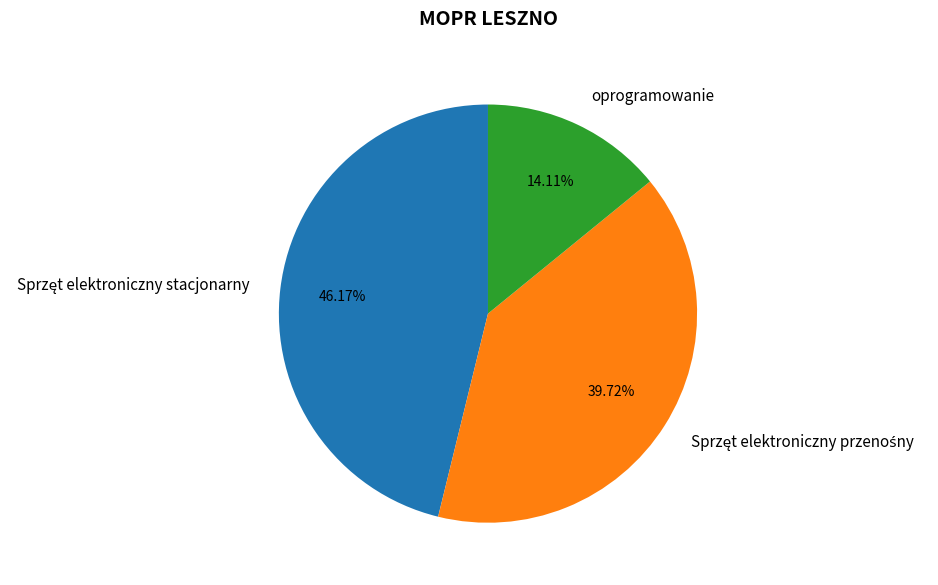

Does oprogramowanie account for over 50% of the chart?

No